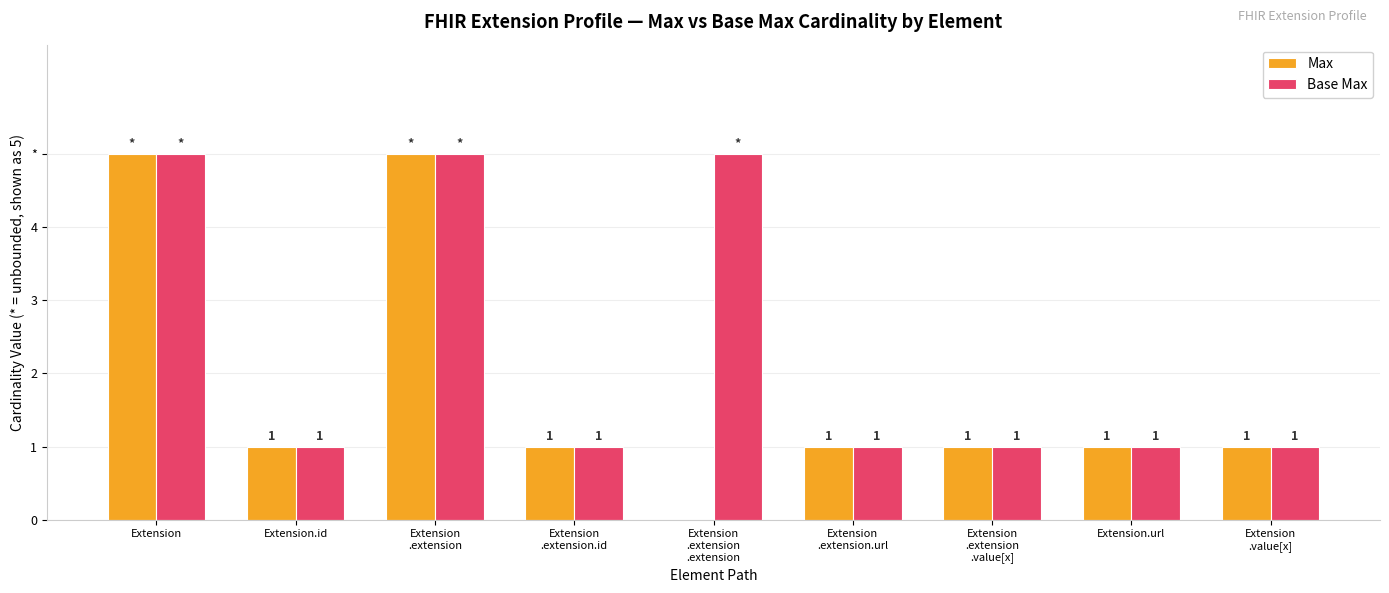

Between Extension
.value[x] and Extension, which is larger?

Extension